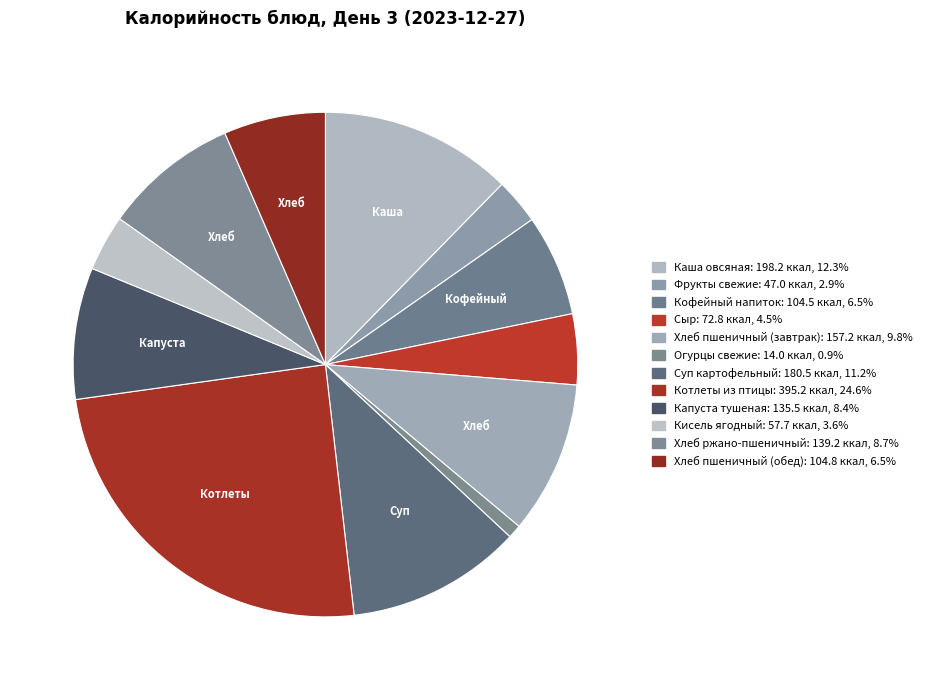

What is the total percentage of Котлеты из птицы and Кофейный напиток?

31.1%